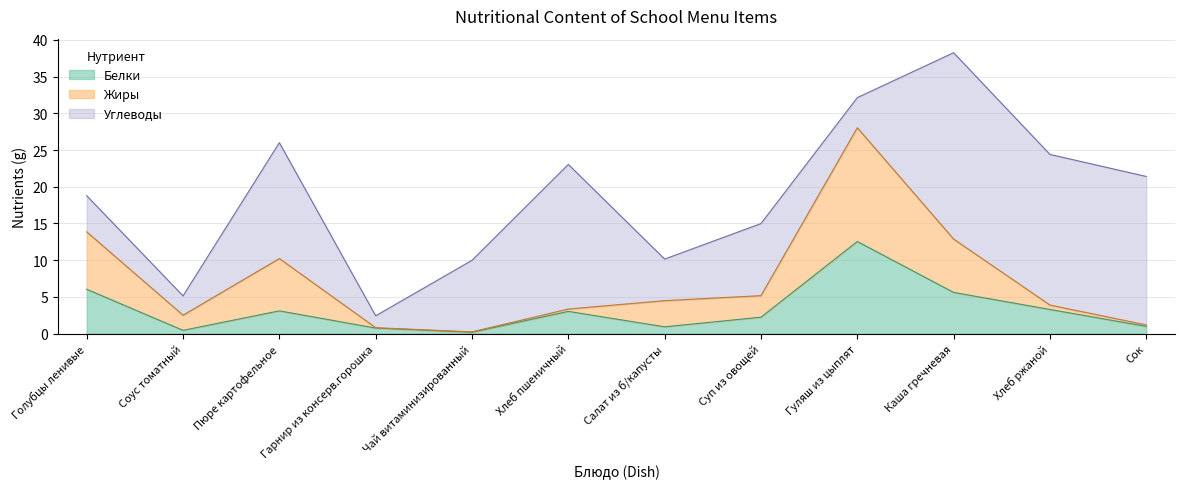

Which has a higher value, Чай витаминизированный or Соус томатный?

Соус томатный